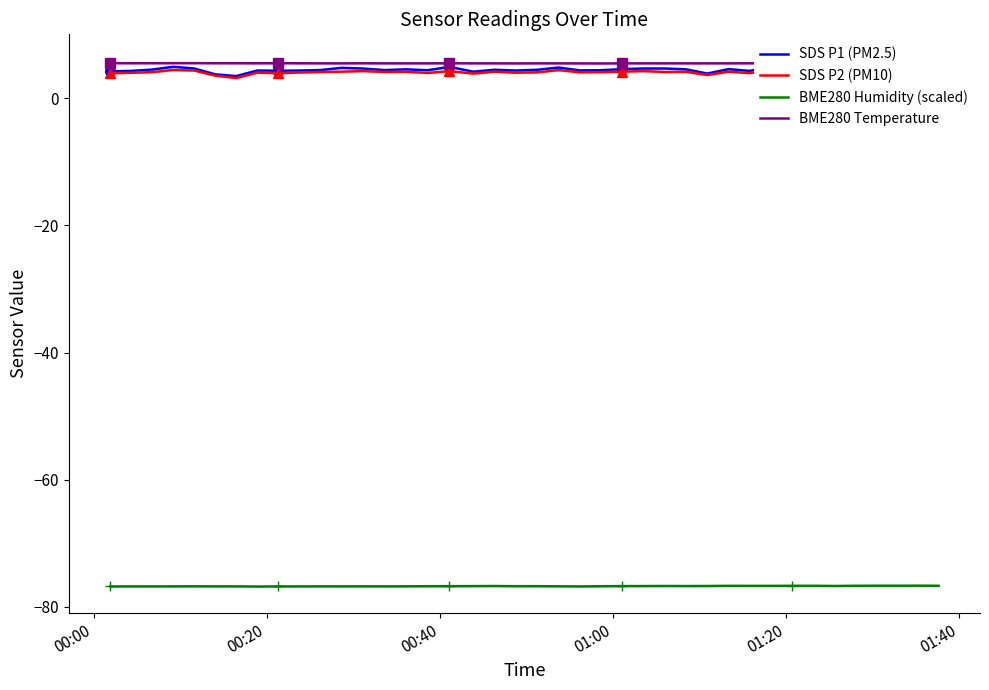

What is the average value of the SDS P2 (PM10) series?

4.1